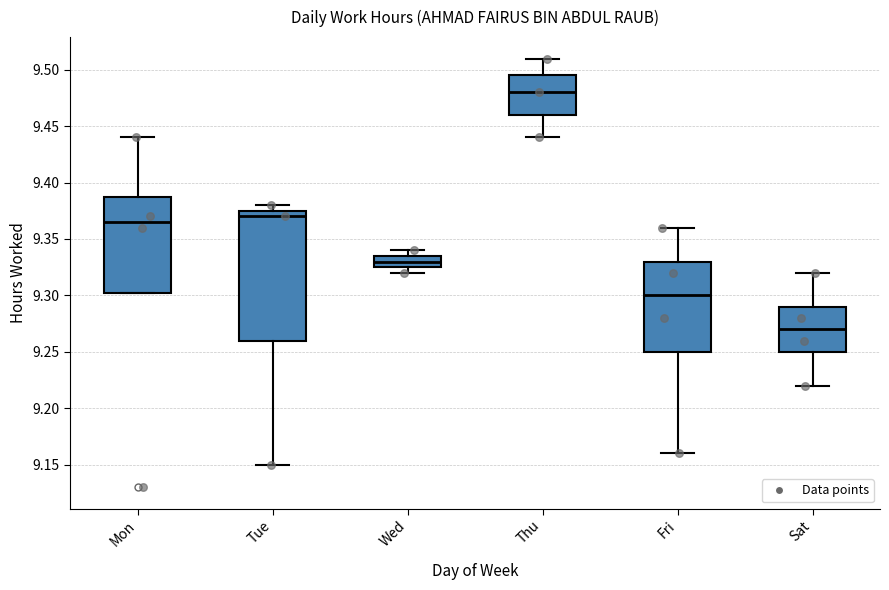

Where does the median line of the box for Thu sit on the y-axis? The values are not printed on the chart, so give them approximately, as read against the axis.

9.480